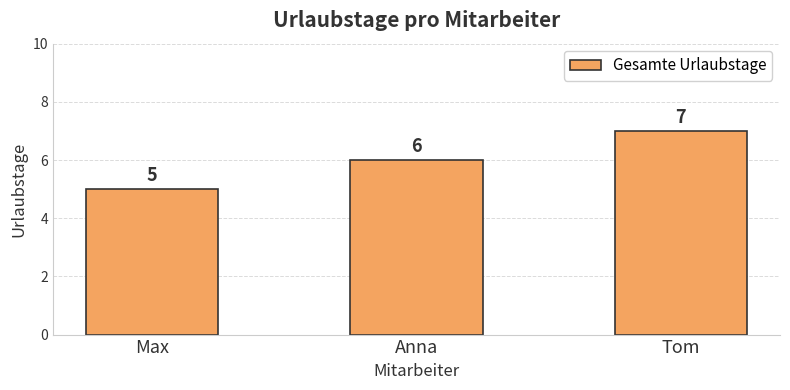

What is the ratio of the value at Tom to the value at Anna?

1.2